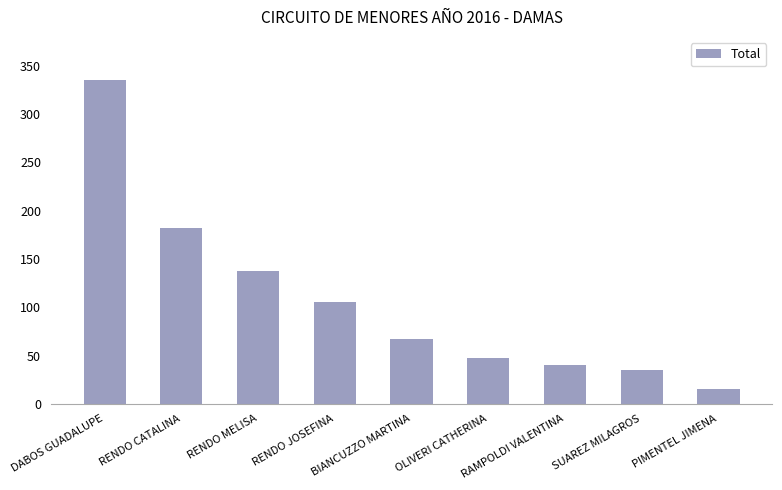

The value at RENDO CATALINA is 182.5. True or false?

True